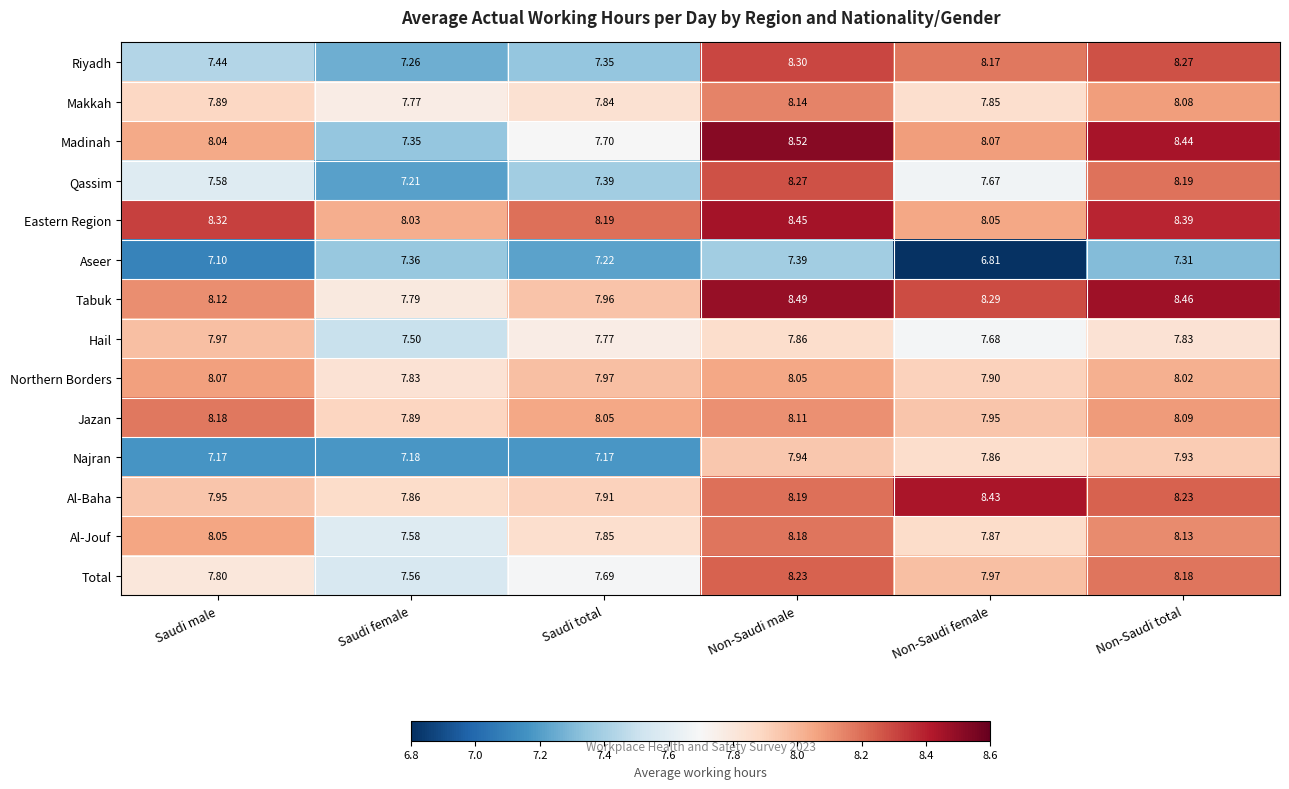

Rank the categories by Madinah value from lowest to highest.

Saudi female, Saudi total, Saudi male, Non-Saudi female, Non-Saudi total, Non-Saudi male